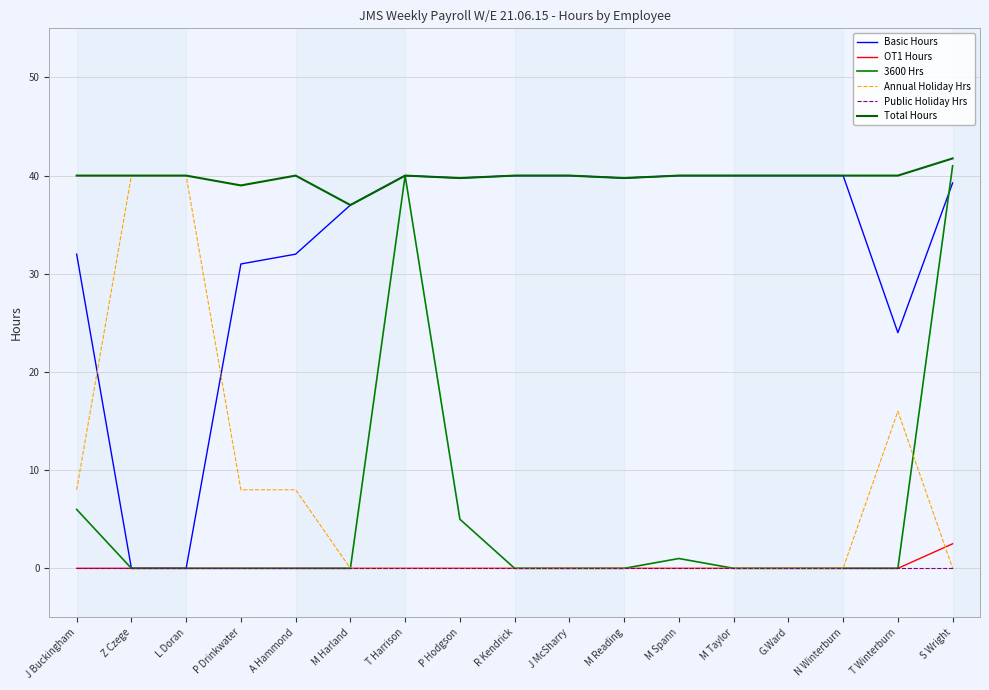

What are all the series names shown in the legend?

Basic Hours, OT1 Hours, 3600 Hrs, Annual Holiday Hrs, Public Holiday Hrs, Total Hours